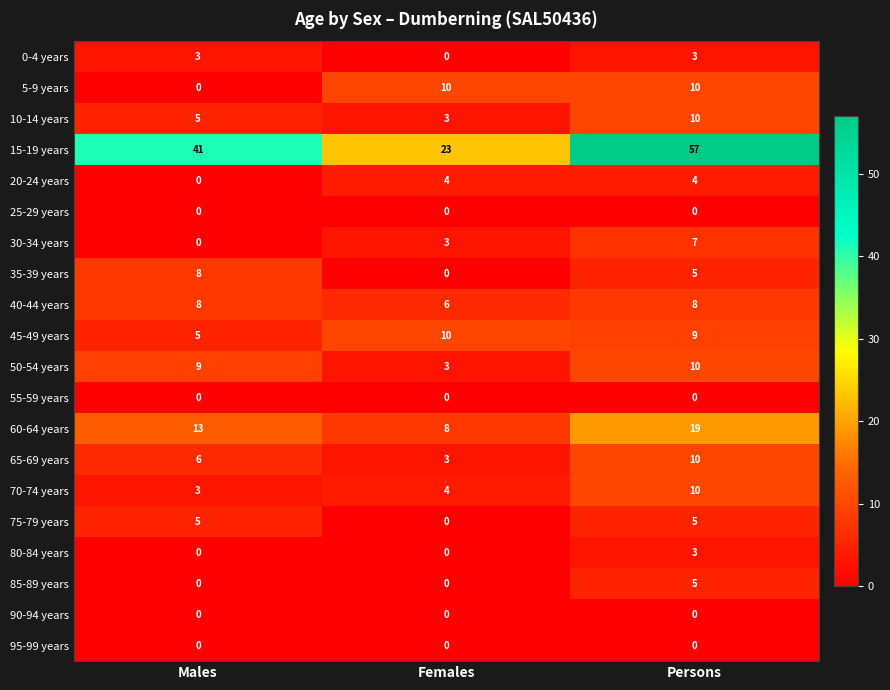

Which series has the largest total across all categories?

15-19 years